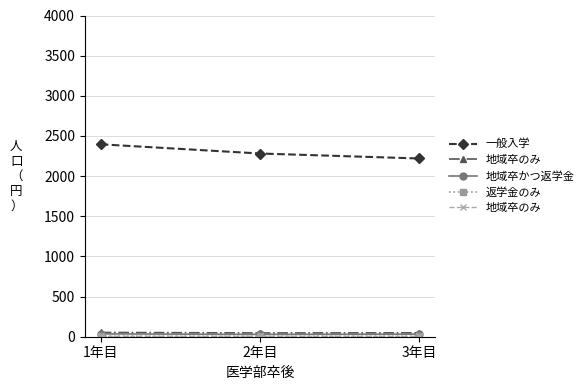

What is the difference between the highest and lowest values at 3年目?

2214.7